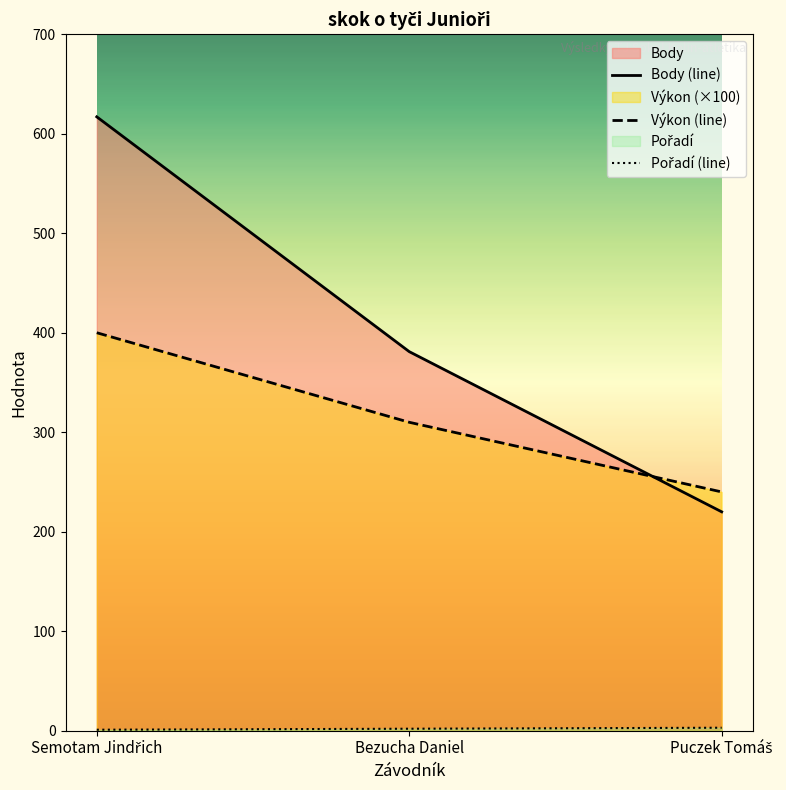

Which series has the largest range (max minus min)?

Body (line)